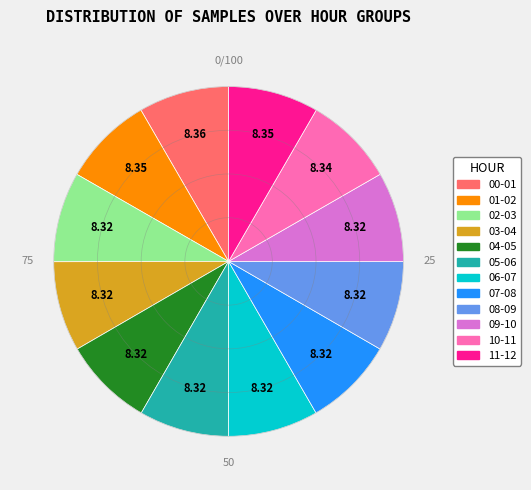

Do 10-11 and 03-04 together represent more than half of the pie?

No